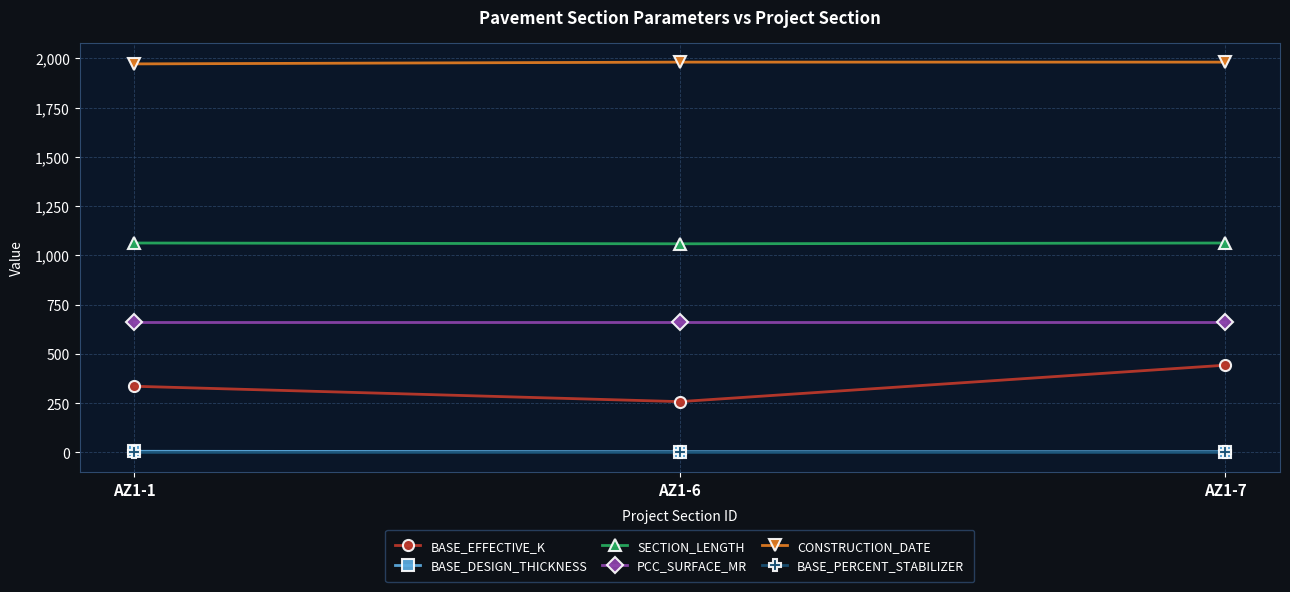

The value of BASE_DESIGN_THICKNESS at AZ1-6 is 4.0. True or false?

True